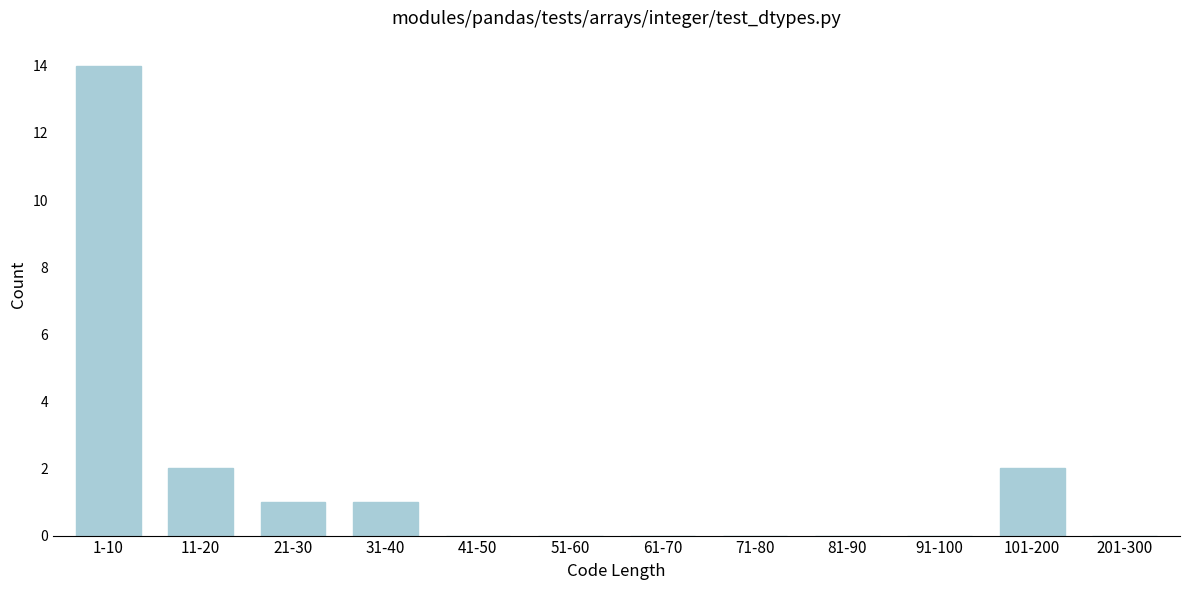

Reading left to right, list all the values displayed in this chart.

1-10=14	11-20=2	21-30=1	31-40=1	41-50=0	51-60=0	61-70=0	71-80=0	81-90=0	91-100=0	101-200=2	201-300=0